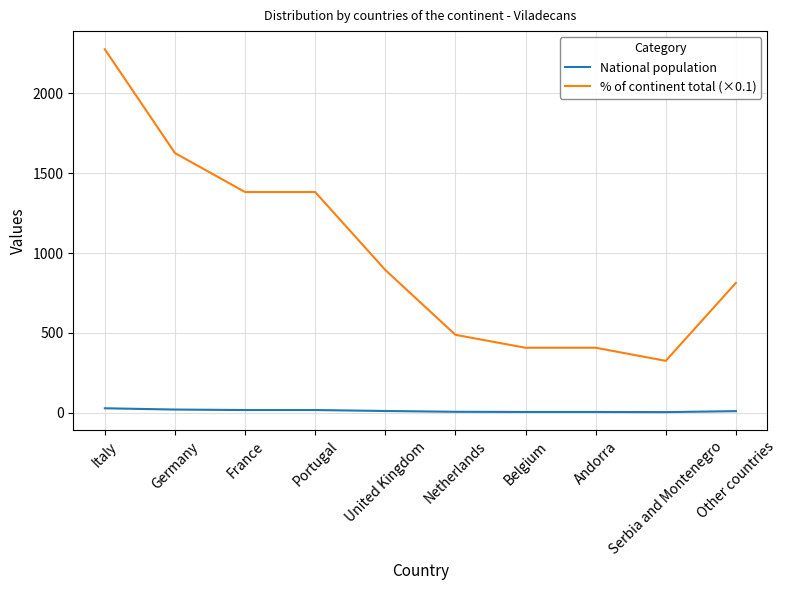

What is the minimum value for National population?

4